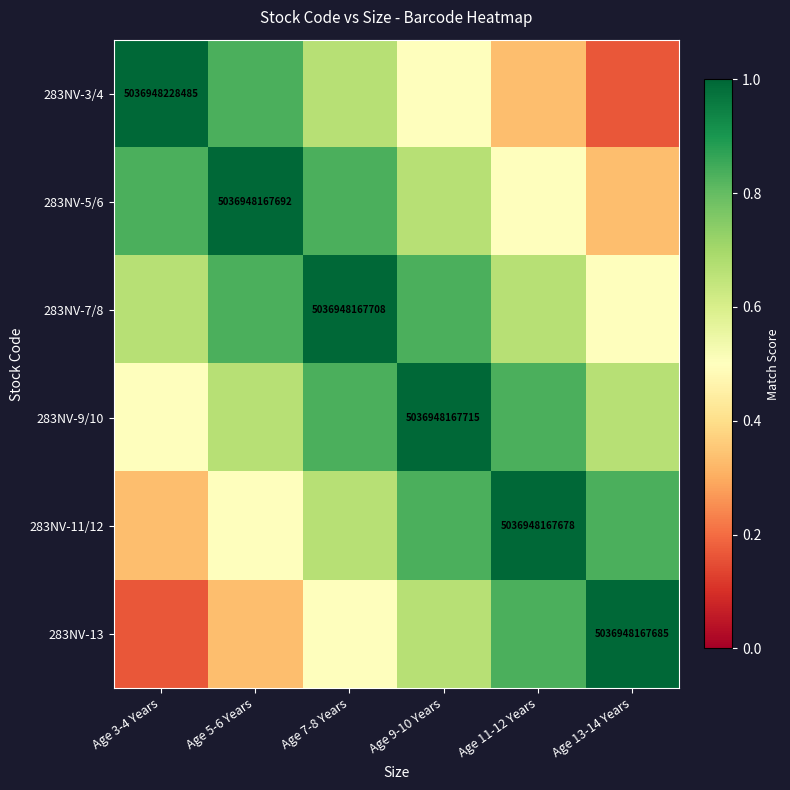

Which category has the highest value in the 283NV-3/4 series?

Age 3-4 Years